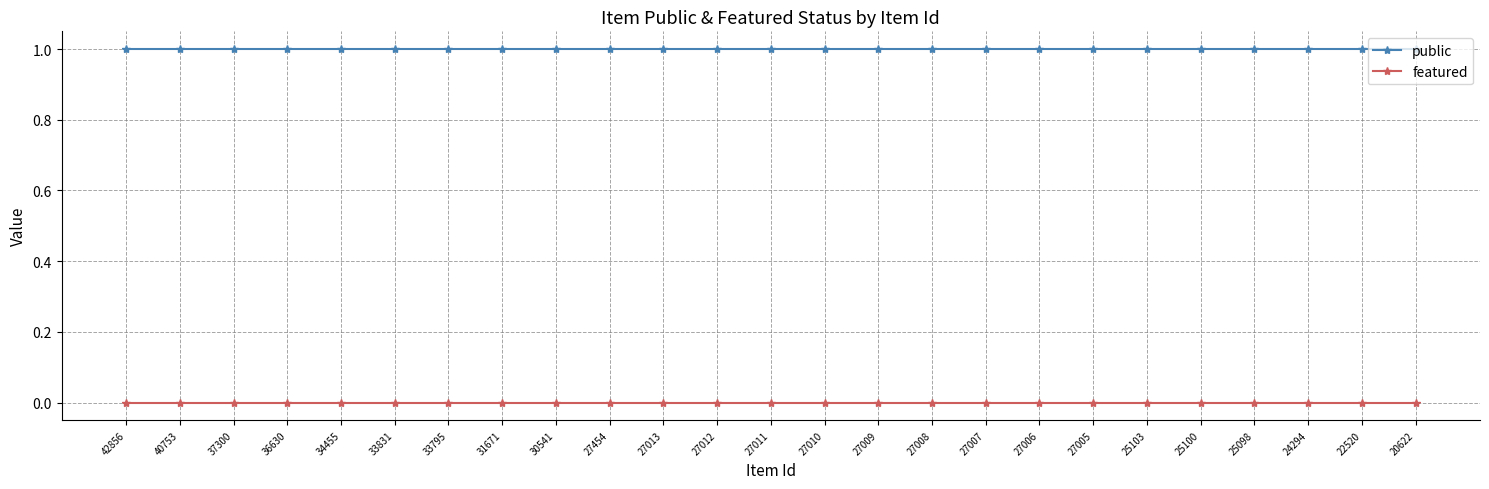

True or false: featured and public cross at least once.

False